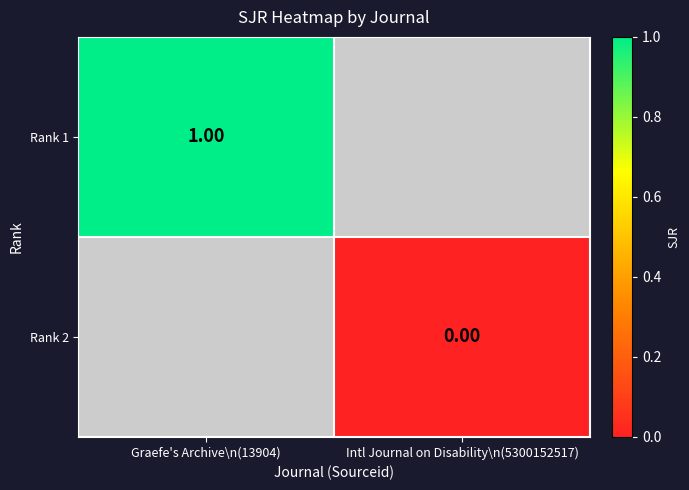

Between Intl Journal on Disability\n(5300152517) and Graefe's Archive\n(13904), which is larger?

Graefe's Archive\n(13904)